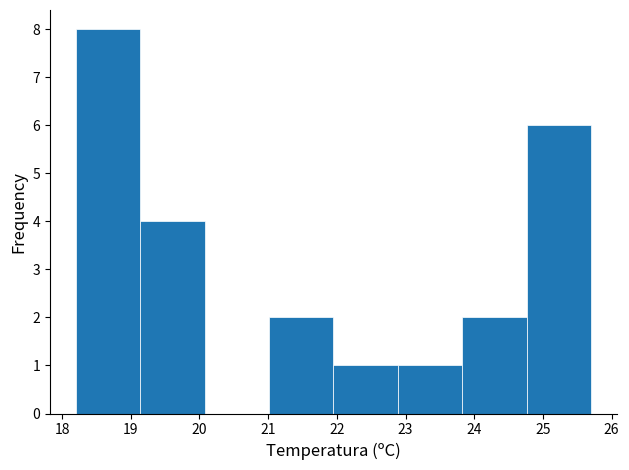

How tall is the bar that spans 22.9 to 23.8 on the x-axis? Neither the bar edges nor the heights are printed on the chart, so give them approximately, as read against the axes.

1